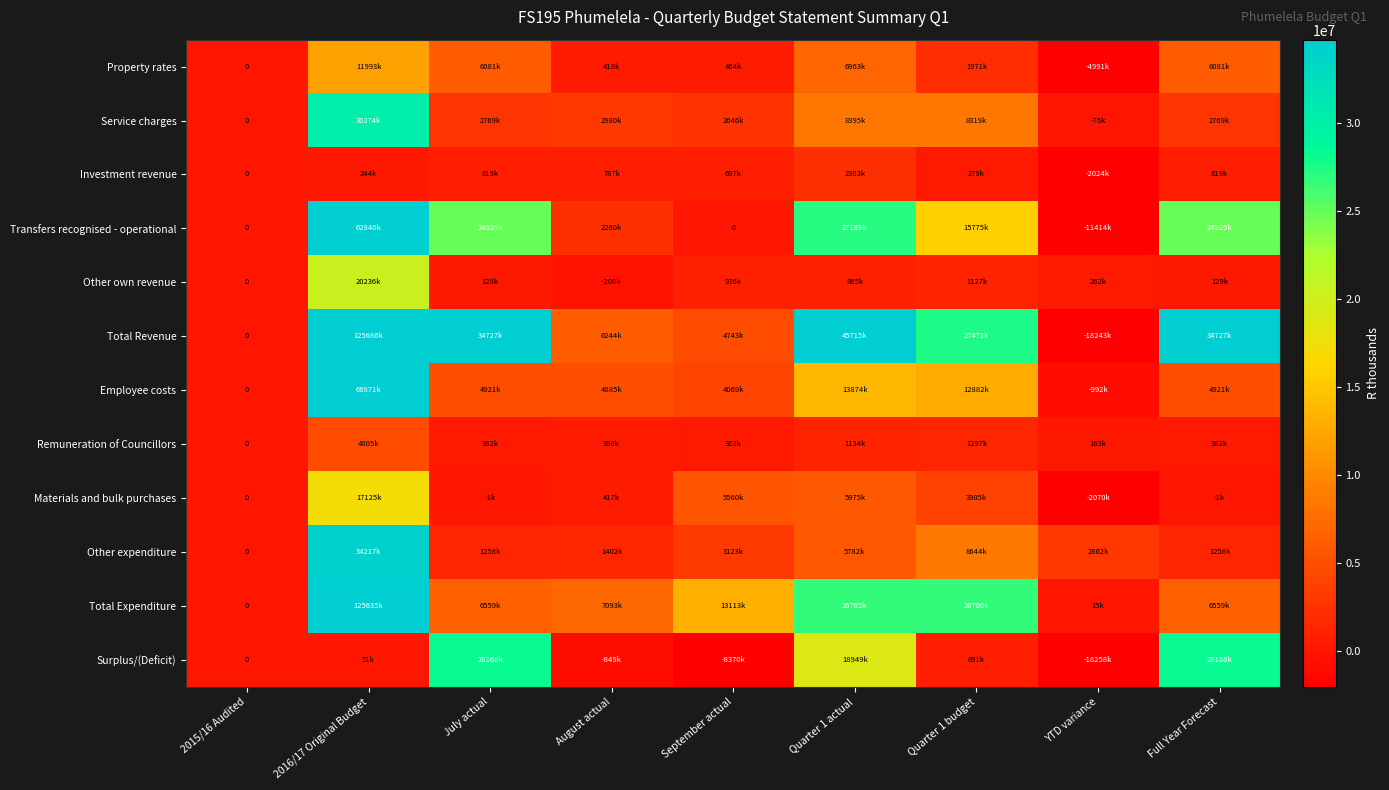

What is the difference between the highest and lowest values at YTD variance?

21120083